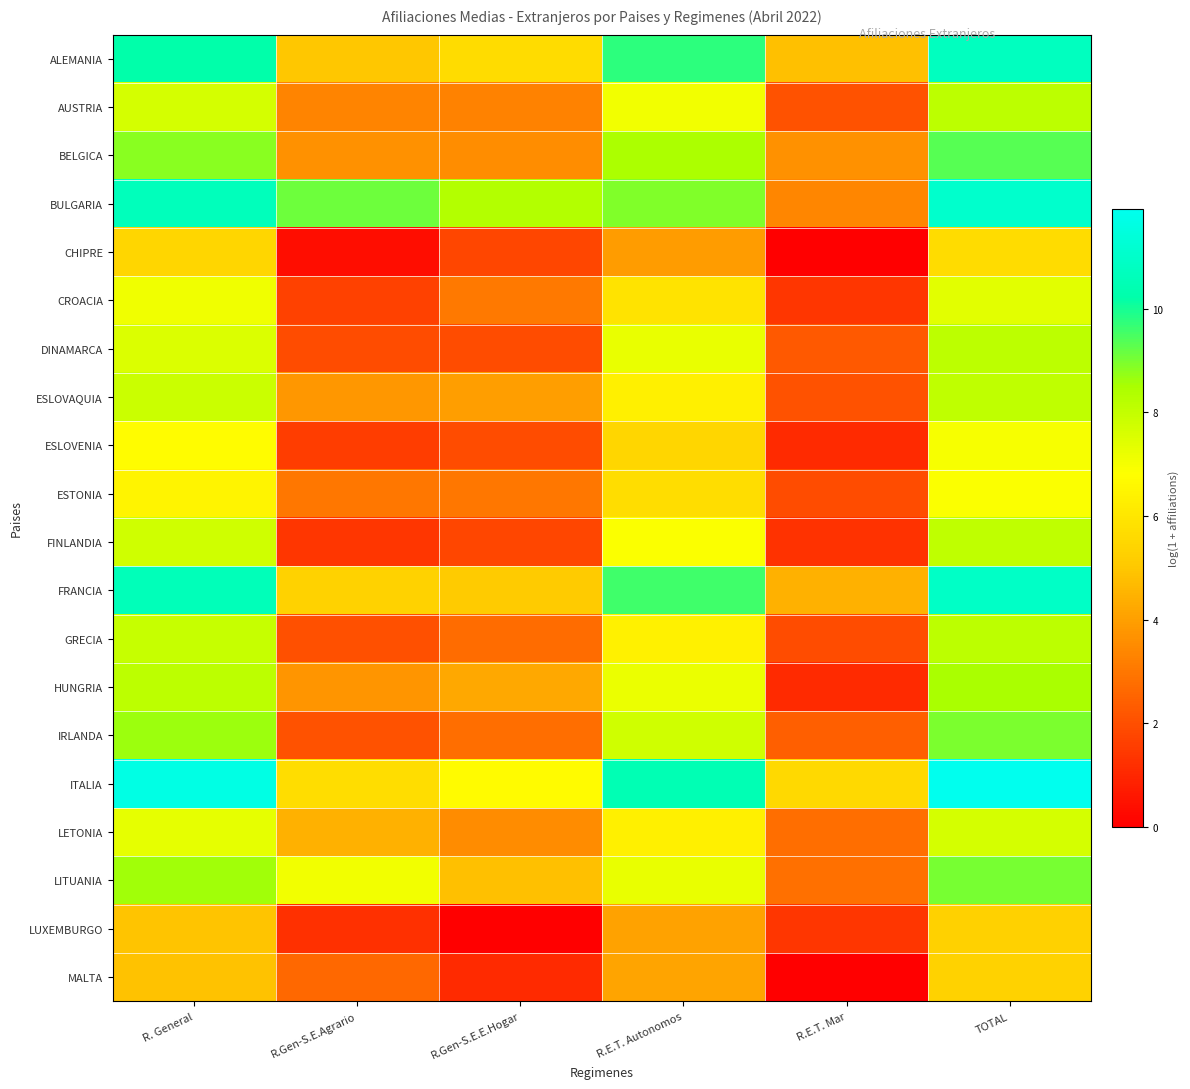

Which series has the largest total across all categories?

ITALIA